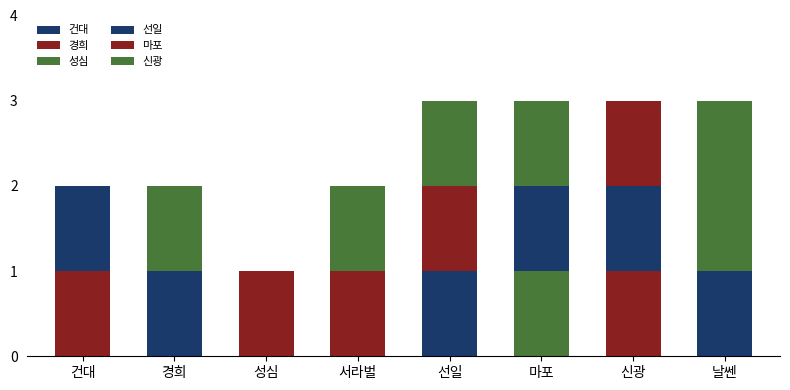

Does the chart contain stacked bars?

Yes